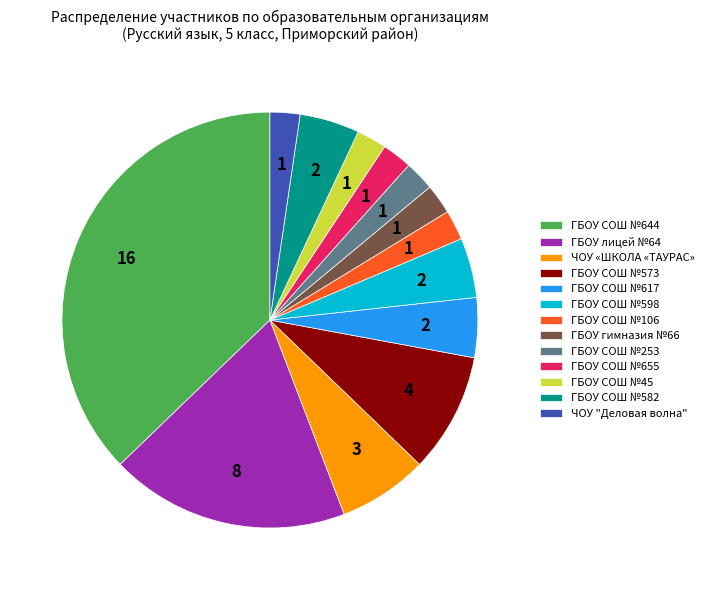

Approximately how many times larger is the value at ГБОУ СОШ №617 compared to ГБОУ СОШ №644?

0.1